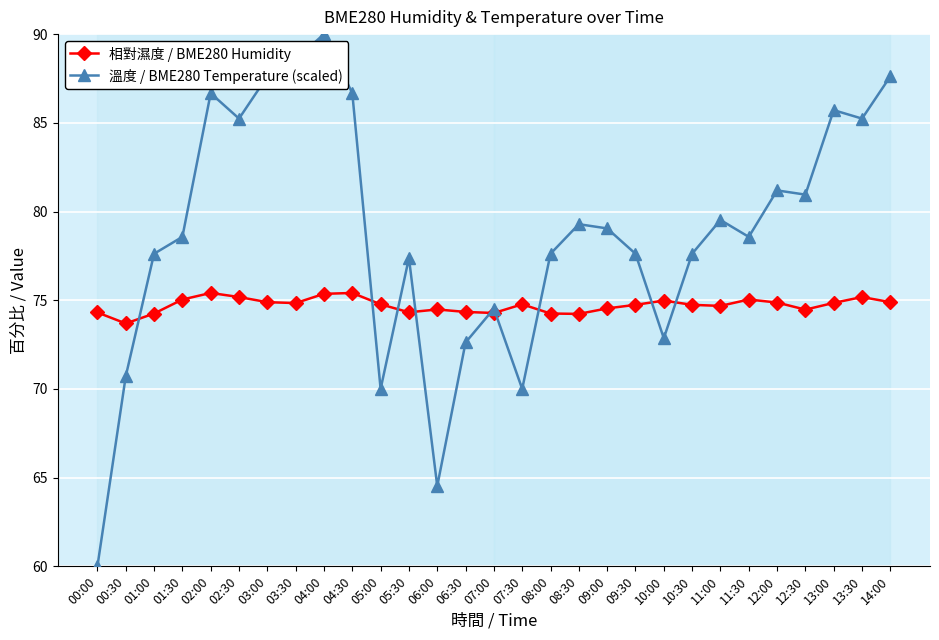

What is the spread (max minus min) of values at 03:30?

13.7